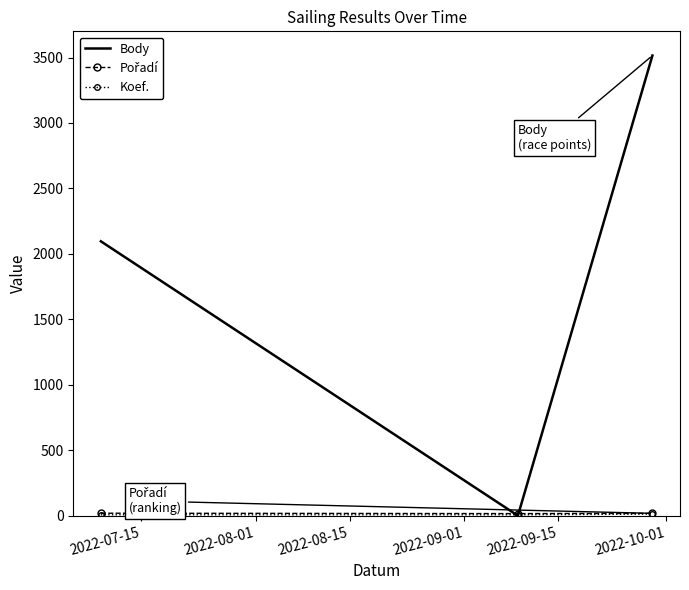

Which series has the largest total across all categories?

Body